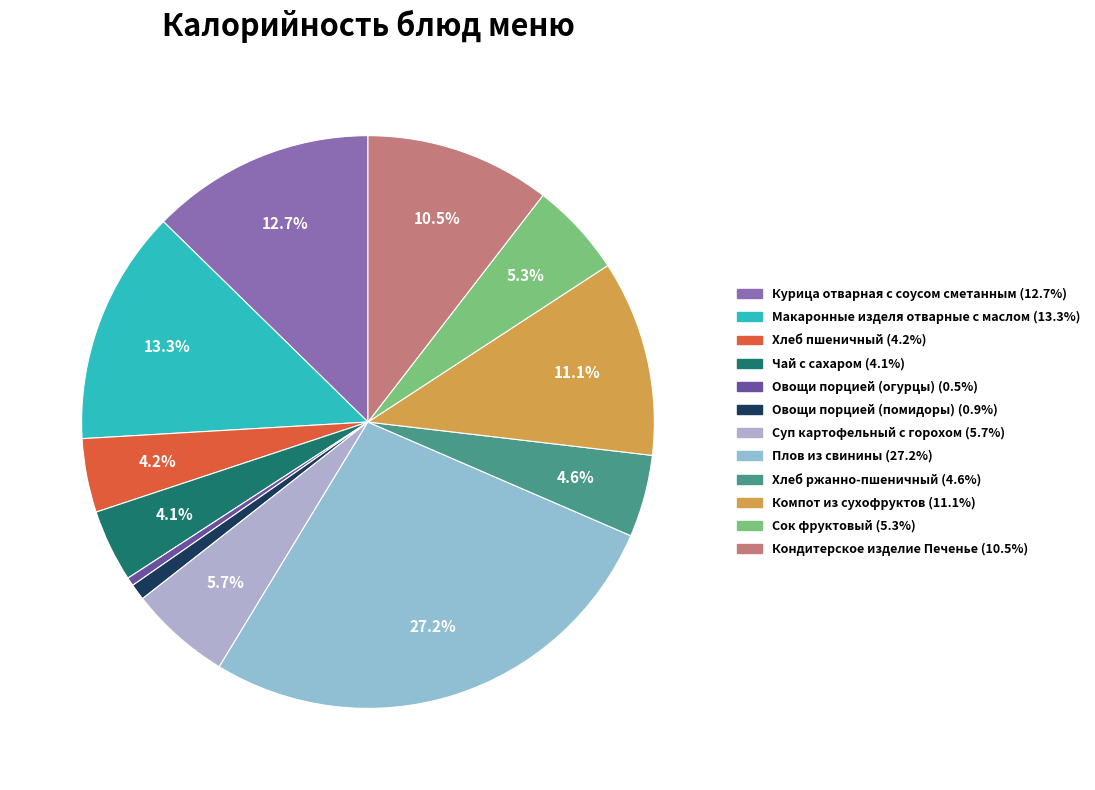

Is there any slice that represents more than half of the pie?

No